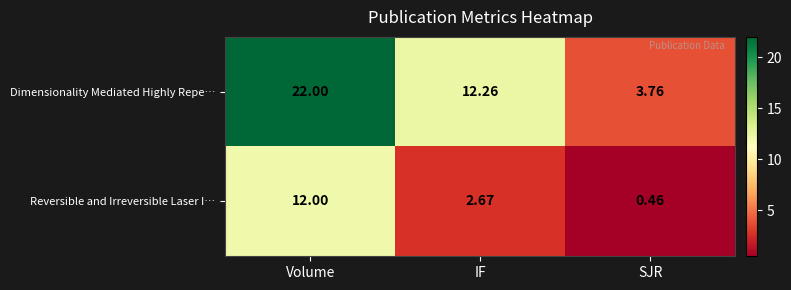

Which series changed the most between IF and SJR?

Dimensionality Mediated Highly Repe…